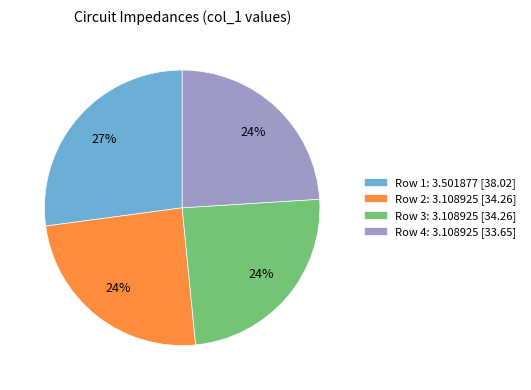

Count the number of slices in the pie.

4